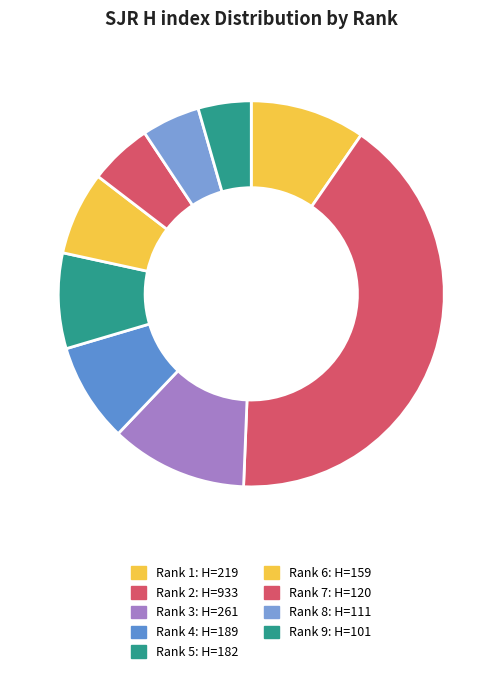

Combined, what portion of the pie is Rank 3 and Rank 9?

15.9%